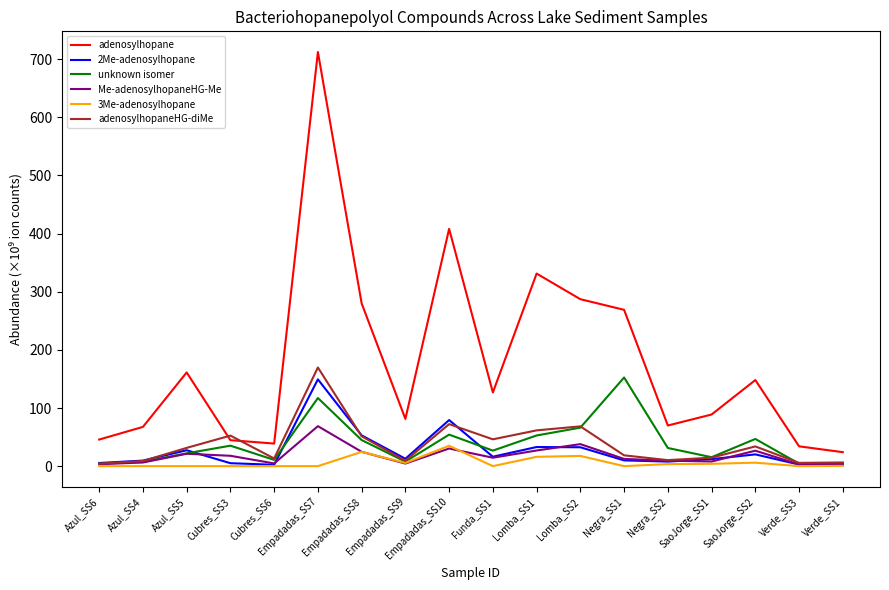

Which label corresponds to the largest value in the chart?

Empadadas_SS7